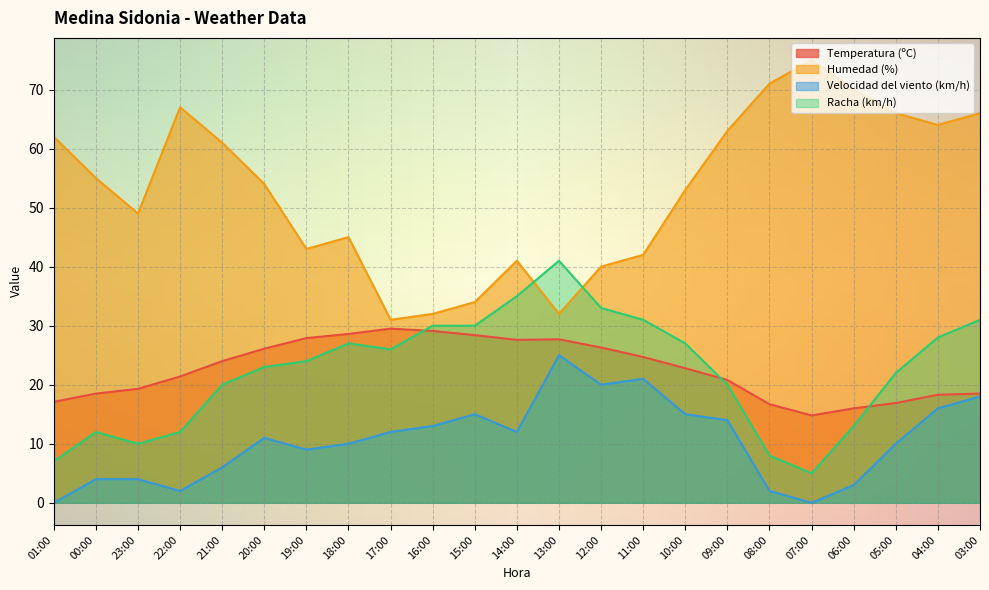

What is the difference between the maximum and second lowest values in the Temperatura (ºC) series?

13.5